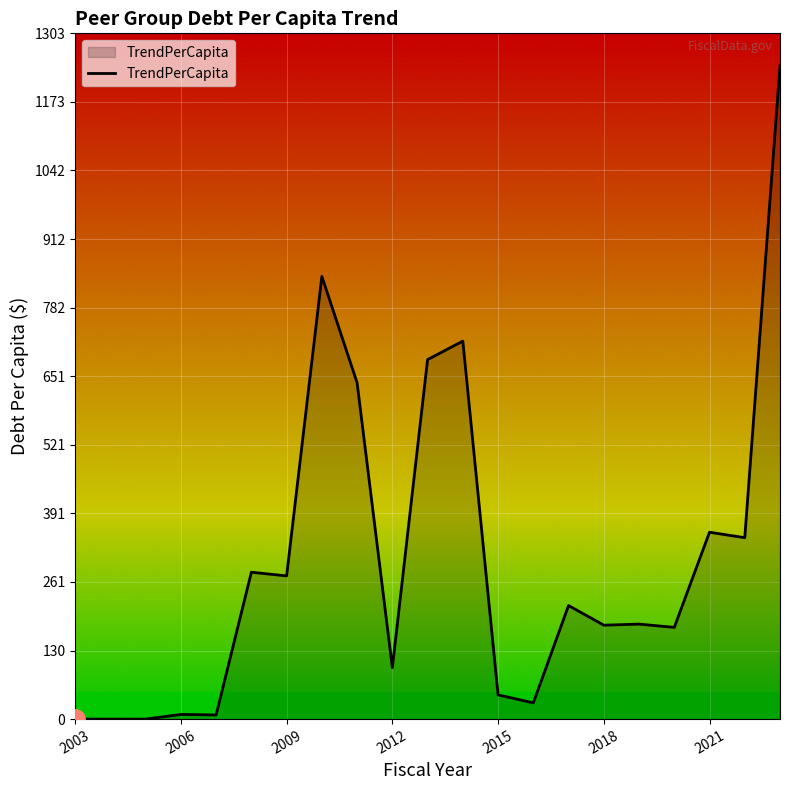

Count the number of data series in this chart.

1